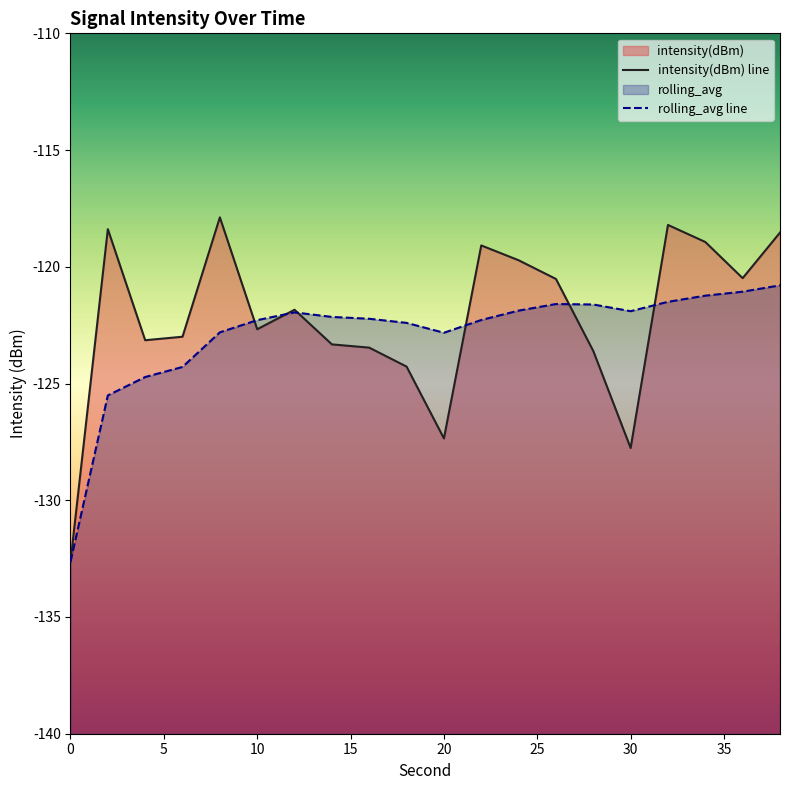

The intensity(dBm) series shows -69.4 at 16. True or false?

False